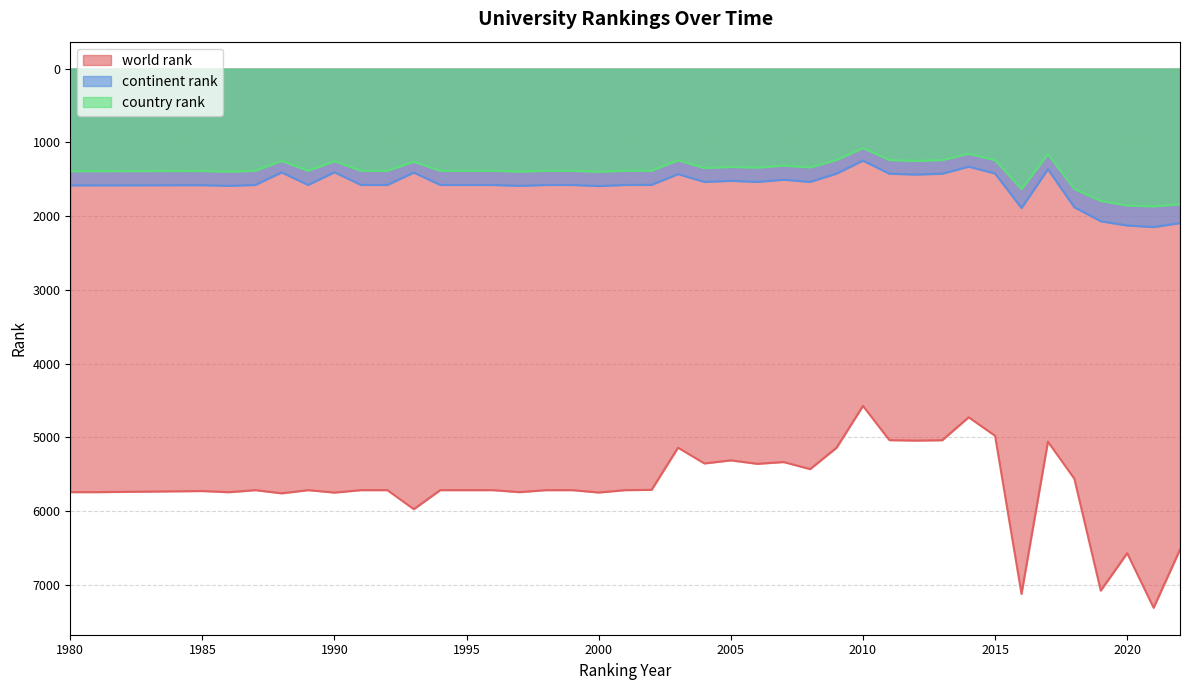

Where does the country rank series first go above 1385?

1980